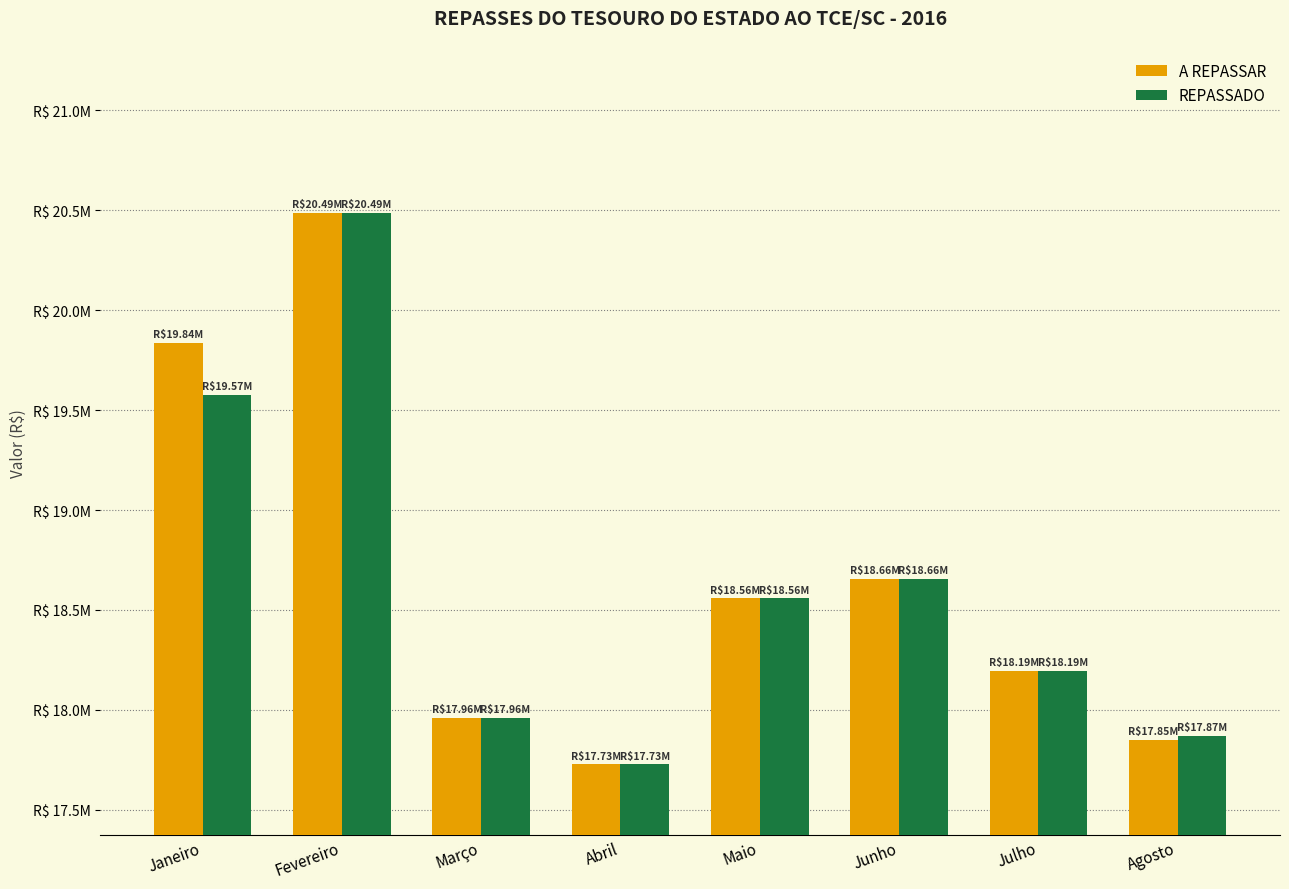

List the labels in order of A REPASSAR value, smallest first.

Abril, Agosto, Março, Julho, Maio, Junho, Janeiro, Fevereiro